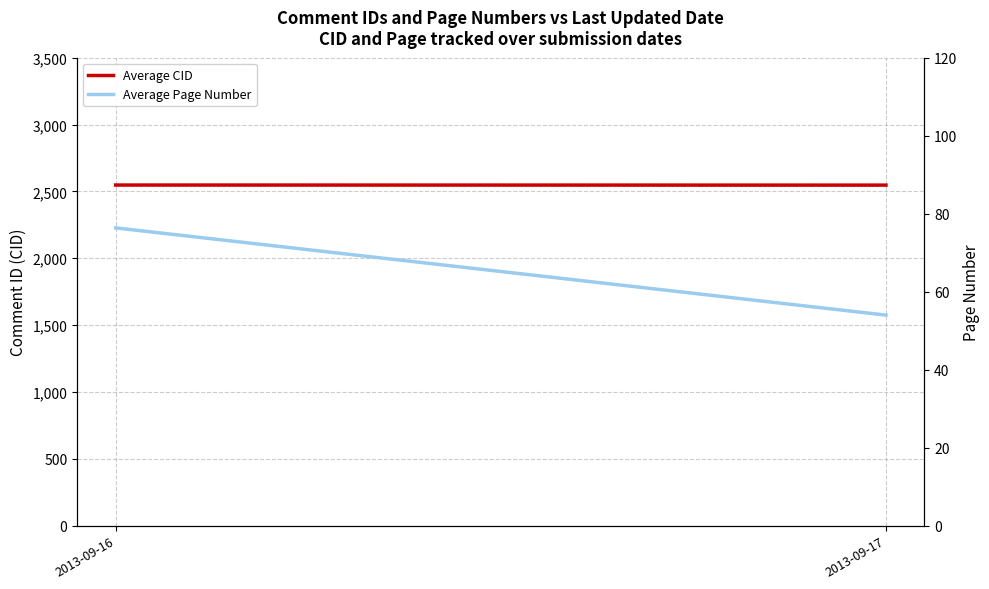

Reading left to right, extract all data points from this chart.

Average CID: 2013-09-16=2547.6	2013-09-17=2547.0
Average Page Number: 2013-09-16=76.4	2013-09-17=54.0